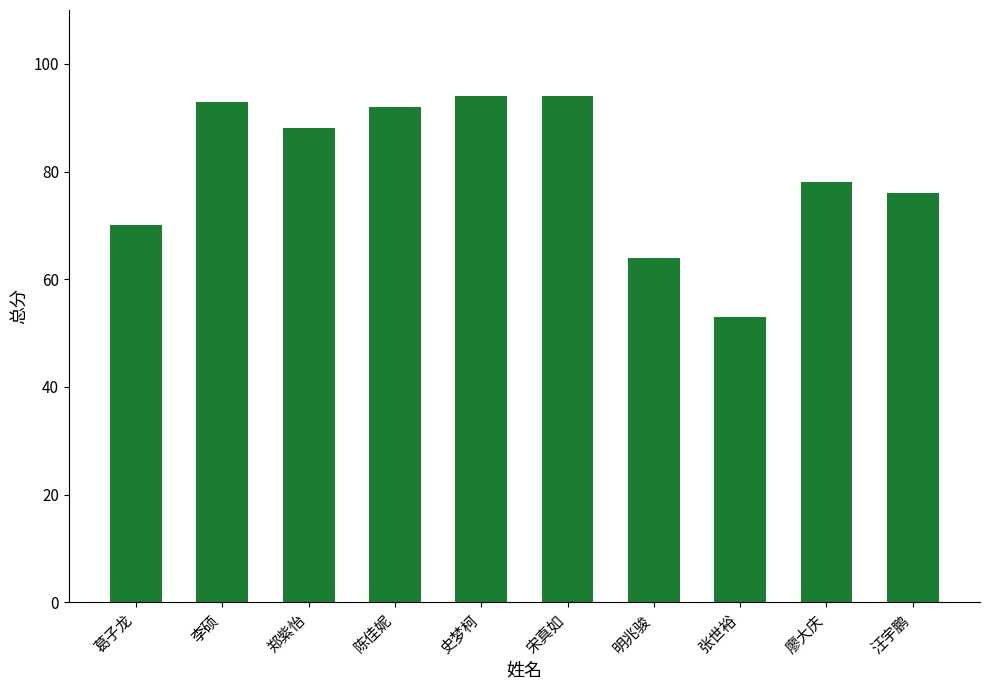

True or false: the data shows 136 at 廖大庆.

False